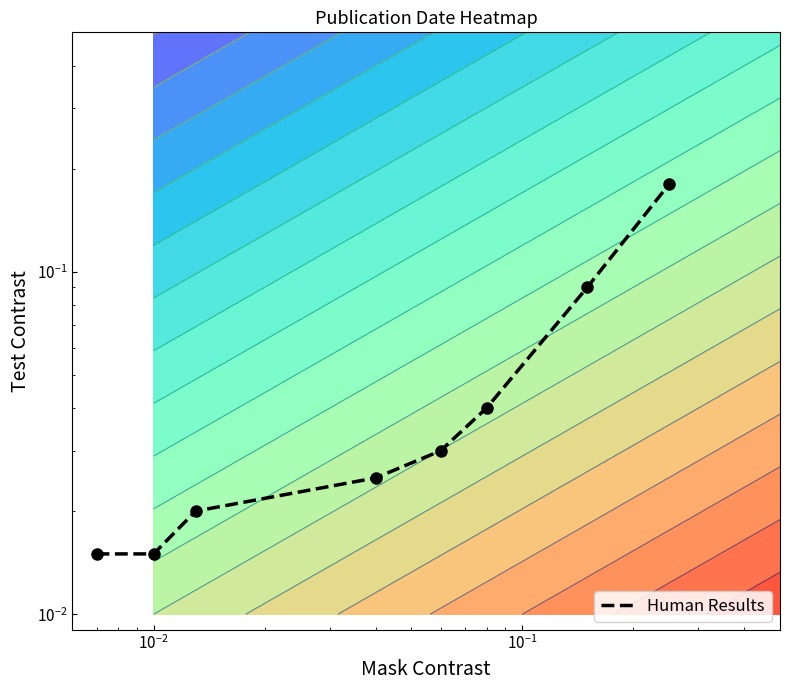

Reading left to right, what are all the values shown in this chart?

0.0	0.0	0.0	0.0	0.0	0.0	0.1	0.2